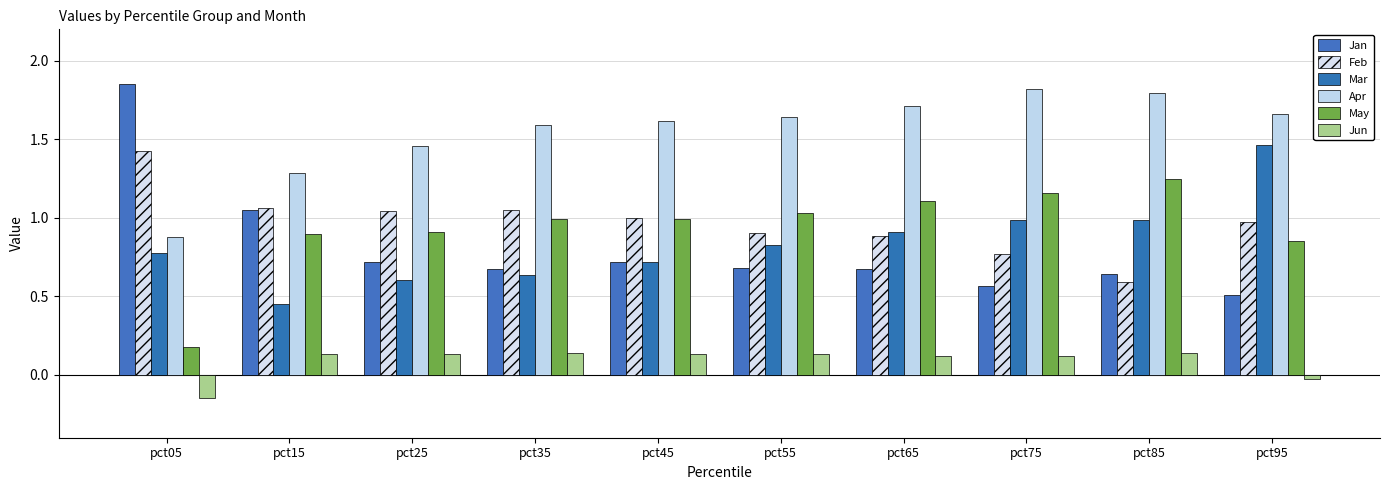

Rank the series by their maximum value, from highest to lowest.

Jan, Apr, Mar, Feb, May, Jun